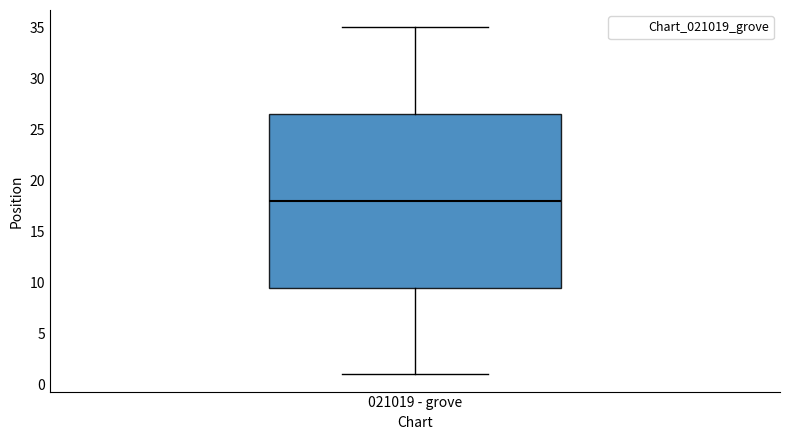

Transcribe this box plot: give where the median line is, the range the box spans, and where the two whiskers end, as read against the y-axis. The values are not printed on the chart, so give them approximately, as read against the axis.

median 18.0, box 9.5 to 26.5, whiskers 1.0 to 35.0